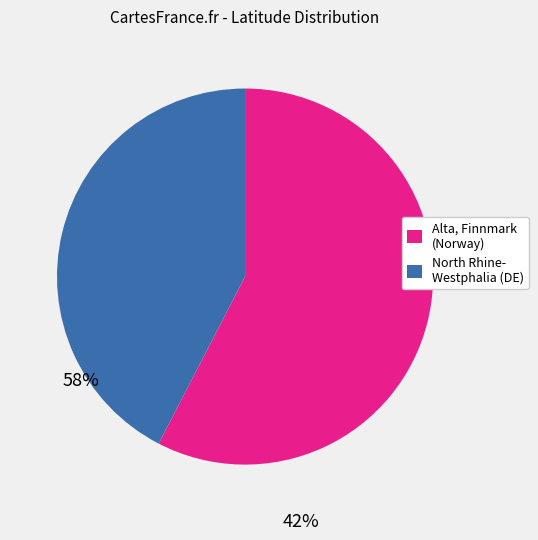

Is there any slice that represents more than half of the pie?

Yes